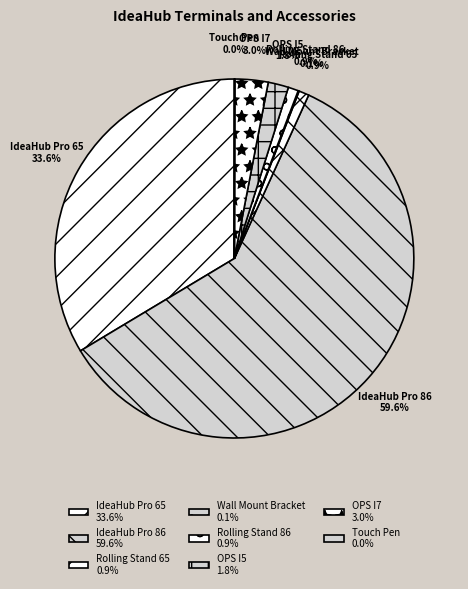

Does IdeaHub Pro 86 account for over 50% of the chart?

Yes